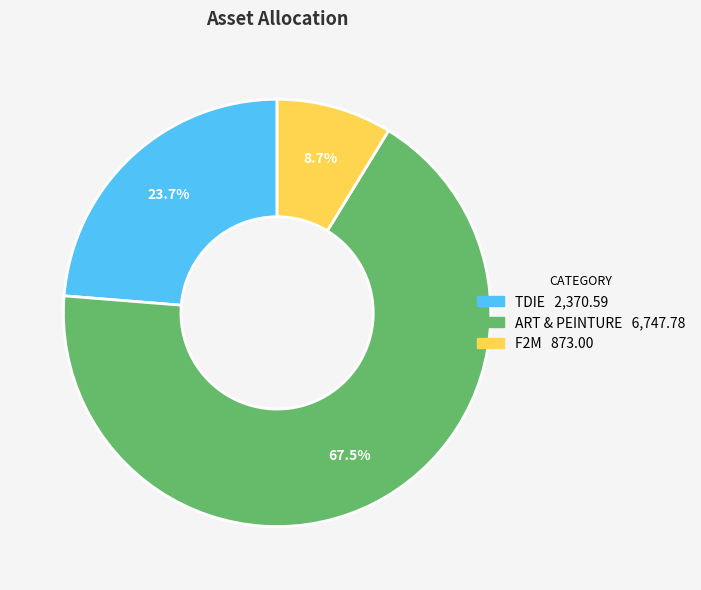

Which category has the smallest portion of the pie?

F2M